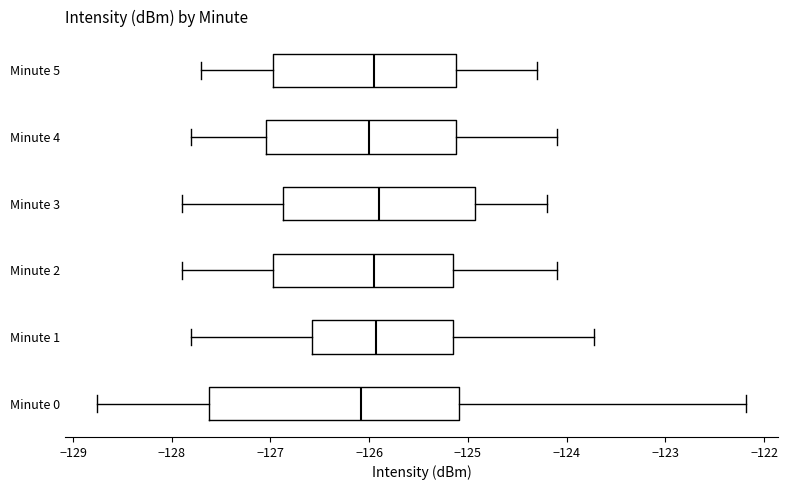

Reading bottom to top, transcribe this box plot: for each box, give where its median line is, the range the box spans, and where its two whiskers end, as read against the x-axis. The values are not printed on the chart, so give them approximately, as read against the axis.

Minute 0: median -126.1, box -127.6 to -125.1, whiskers -128.8 to -122.2
Minute 1: median -125.9, box -126.6 to -125.1, whiskers -127.8 to -123.7
Minute 2: median -125.9, box -127.0 to -125.1, whiskers -127.9 to -124.1
Minute 3: median -125.9, box -126.9 to -124.9, whiskers -127.9 to -124.2
Minute 4: median -126.0, box -127.0 to -125.1, whiskers -127.8 to -124.1
Minute 5: median -125.9, box -127.0 to -125.1, whiskers -127.7 to -124.3